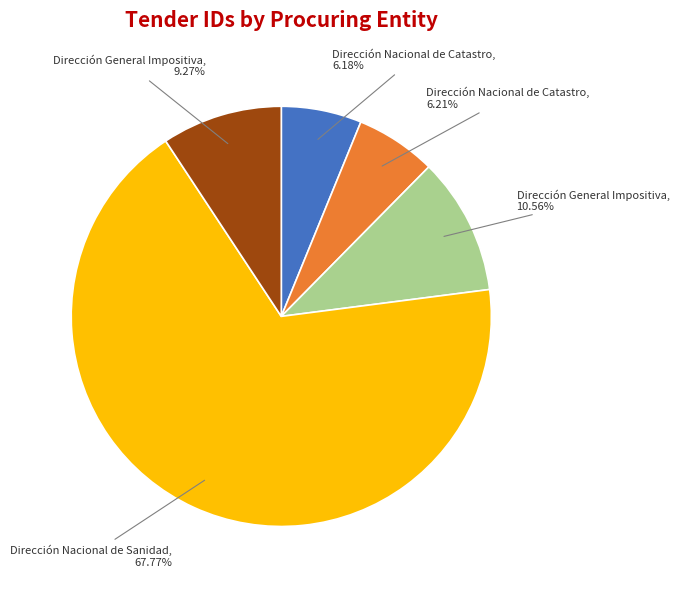

Is there a majority slice in this chart?

Yes